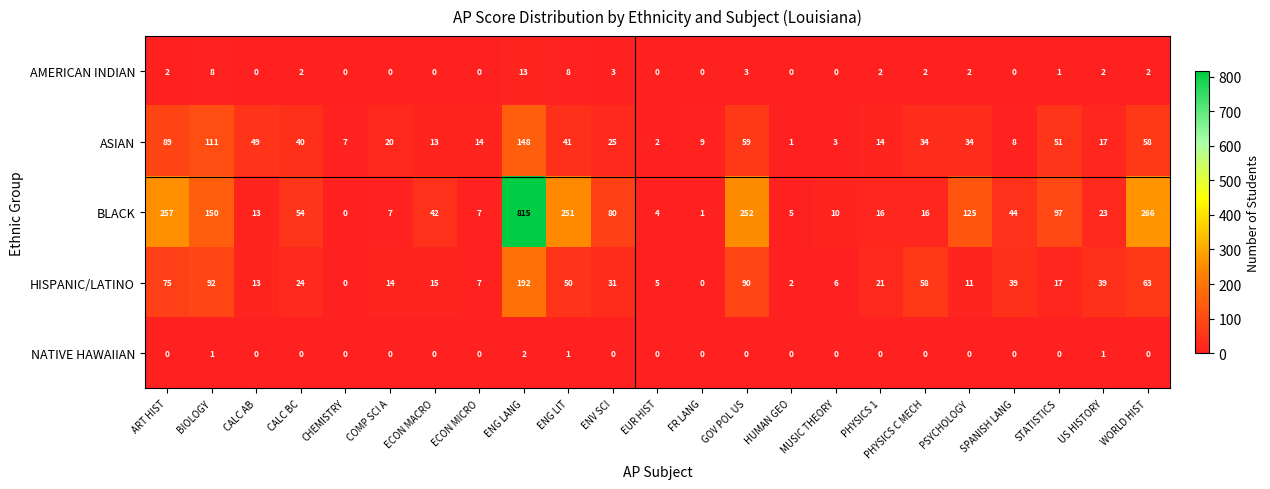

Which series has the widest spread of values?

BLACK